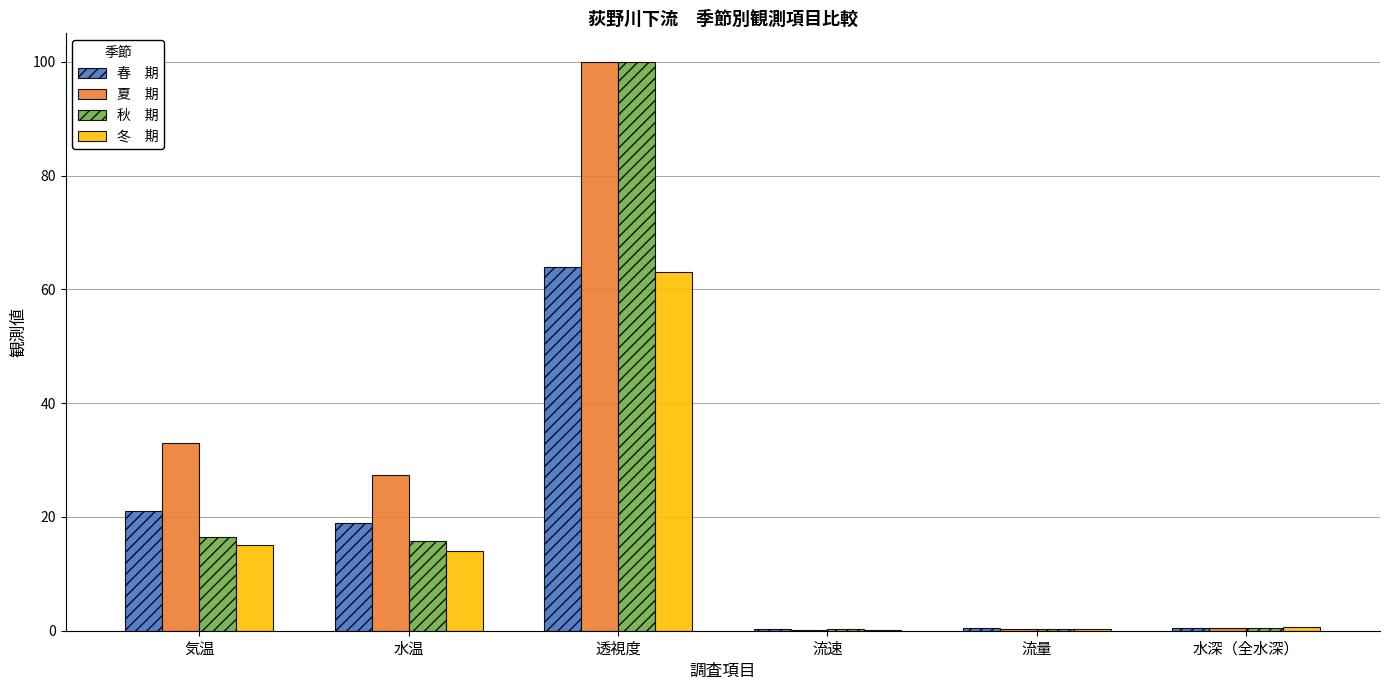

What is the greatest value displayed?

100.0